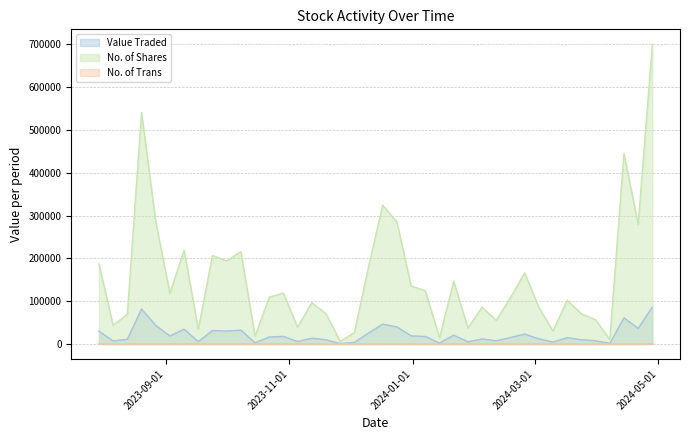

How many series are shown in this chart?

3